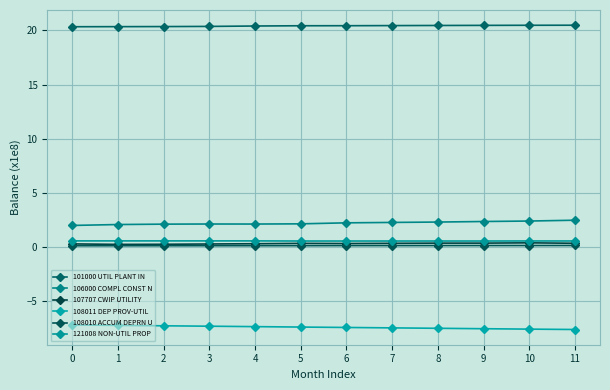

Which series changed the most between 2 and 3?

108011 DEP PROV-UTIL